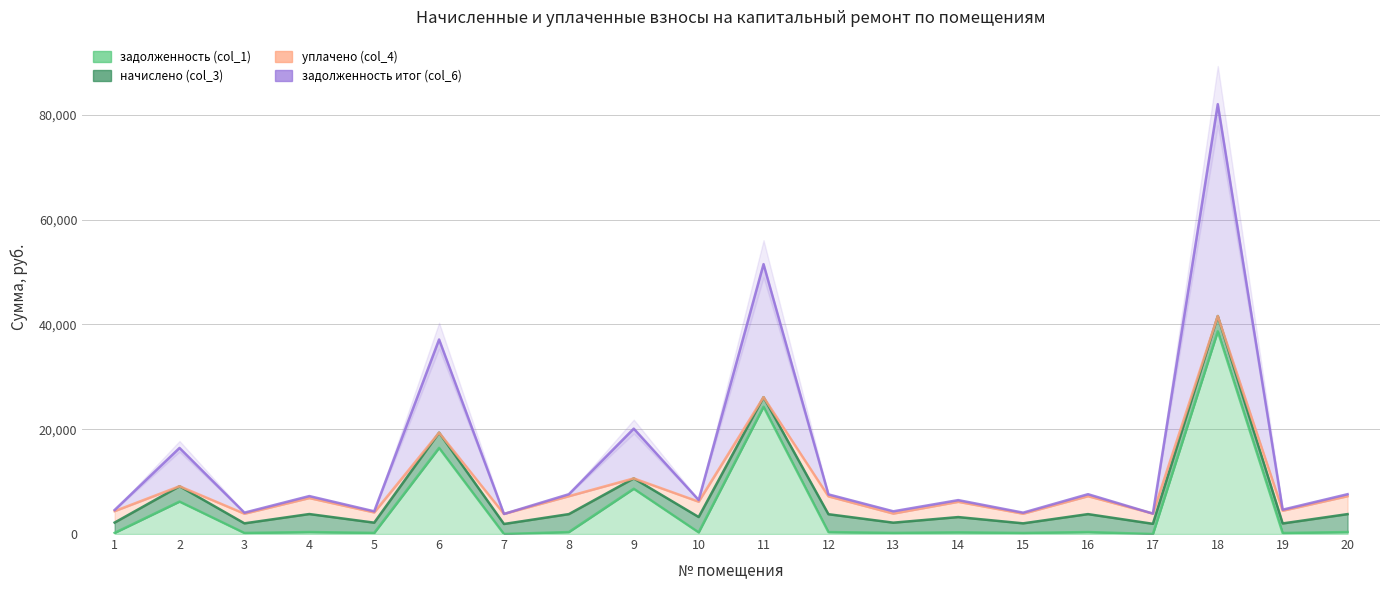

The задолженность итог (col_6) series shows 9116.6 at 2. True or false?

True